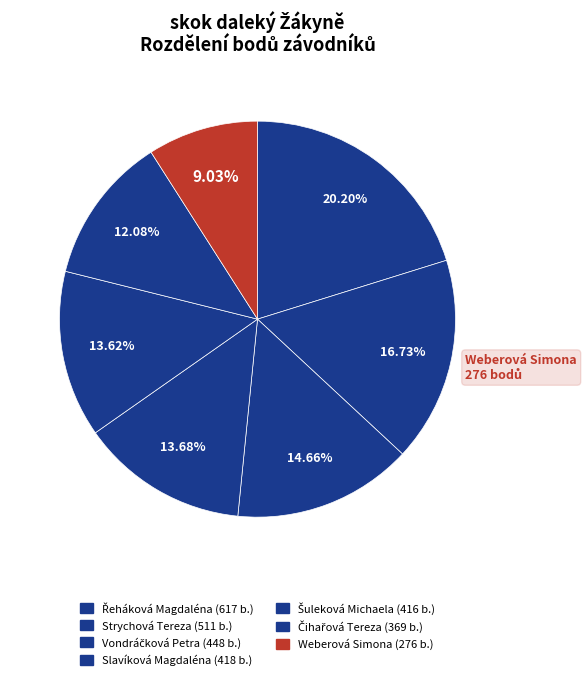

How many slices are in this pie chart?

7